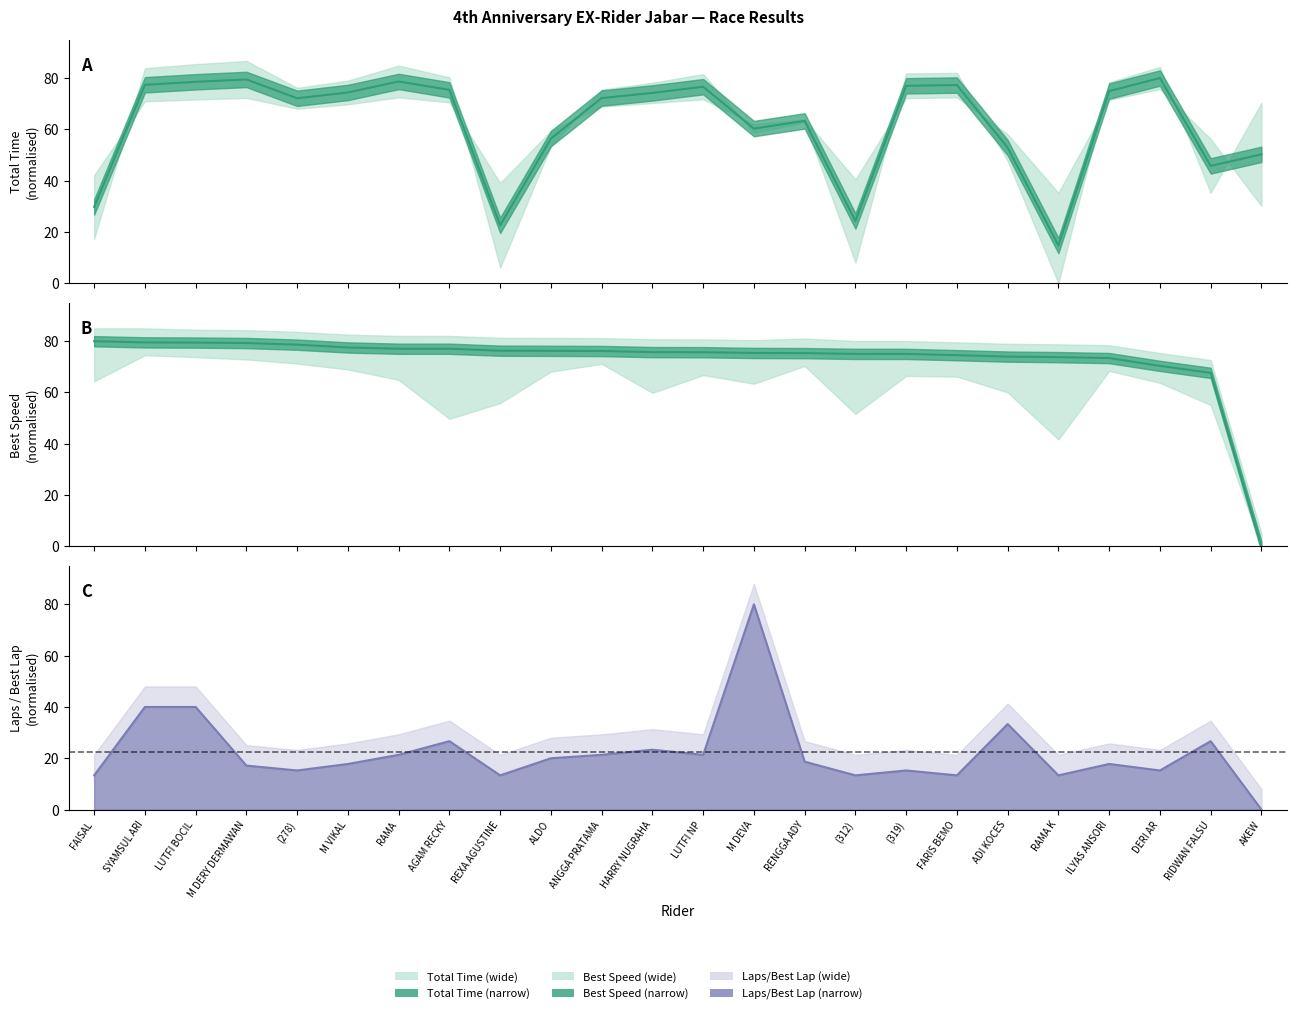

Reading left to right, what are all the values shown in this chart?

Total Time: 29.7	77.4	78.5	79.5	72.1	74.4	78.7	75.4	22.6	56.4	72.2	74.2	76.6	60.3	63.3	24.3	77.0	77.2	52.9	14.7	74.9	80.0	45.7	50.2
Best Speed: 80.0	79.5	79.5	79.3	78.6	77.5	77.1	77.1	76.3	76.2	76.2	75.7	75.7	75.4	75.3	75.1	75.0	74.5	74.0	73.8	73.4	70.4	67.7	0.0
Total Laps / Best Lap: 13.3	40.0	40.0	17.1	15.2	17.8	21.3	26.7	13.3	20.0	21.3	23.3	21.3	80.0	18.7	13.3	15.2	13.3	33.3	13.3	17.8	15.2	26.7	0.0